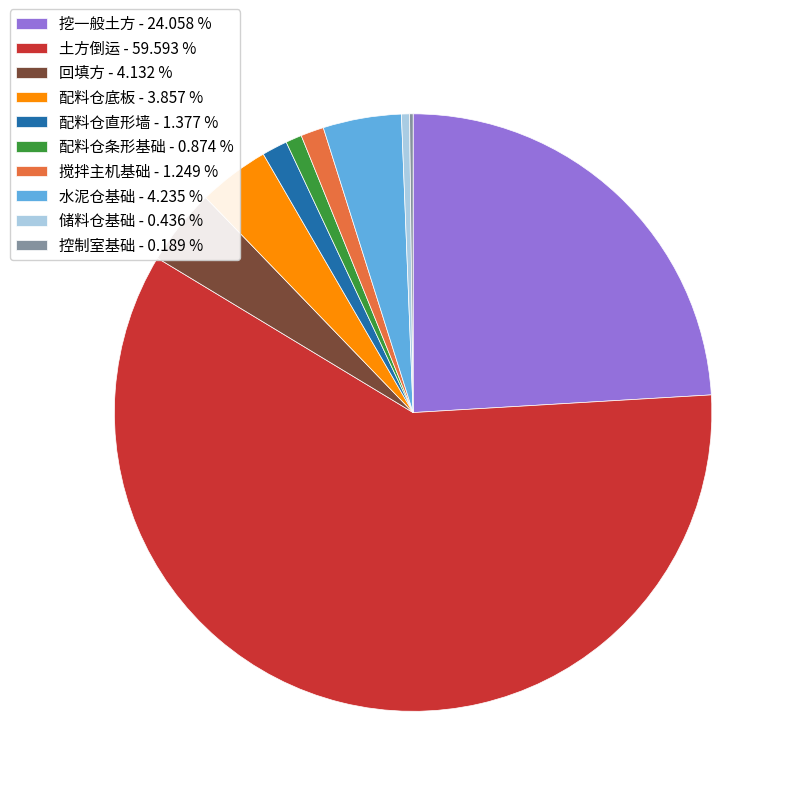

Which has a higher value, 水泥仓基础 - 4.235 % or 搅拌主机基础 - 1.249 %?

水泥仓基础 - 4.235 %